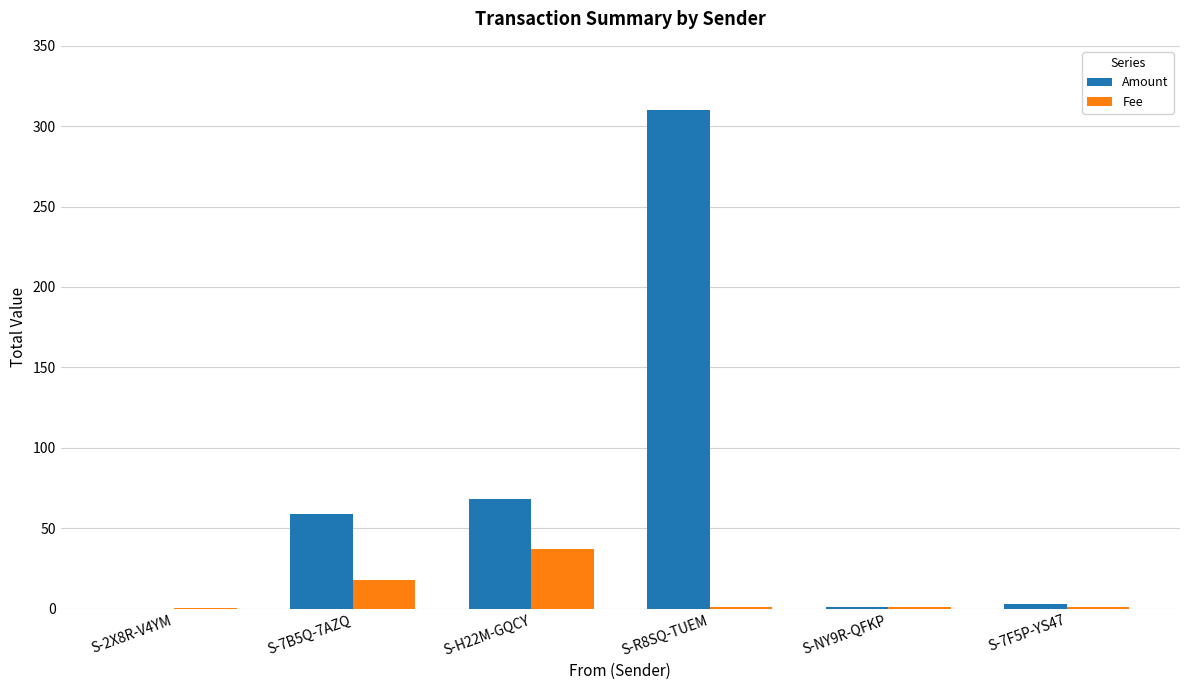

At which category is the sum across all series the highest?

S-R8SQ-TUEM